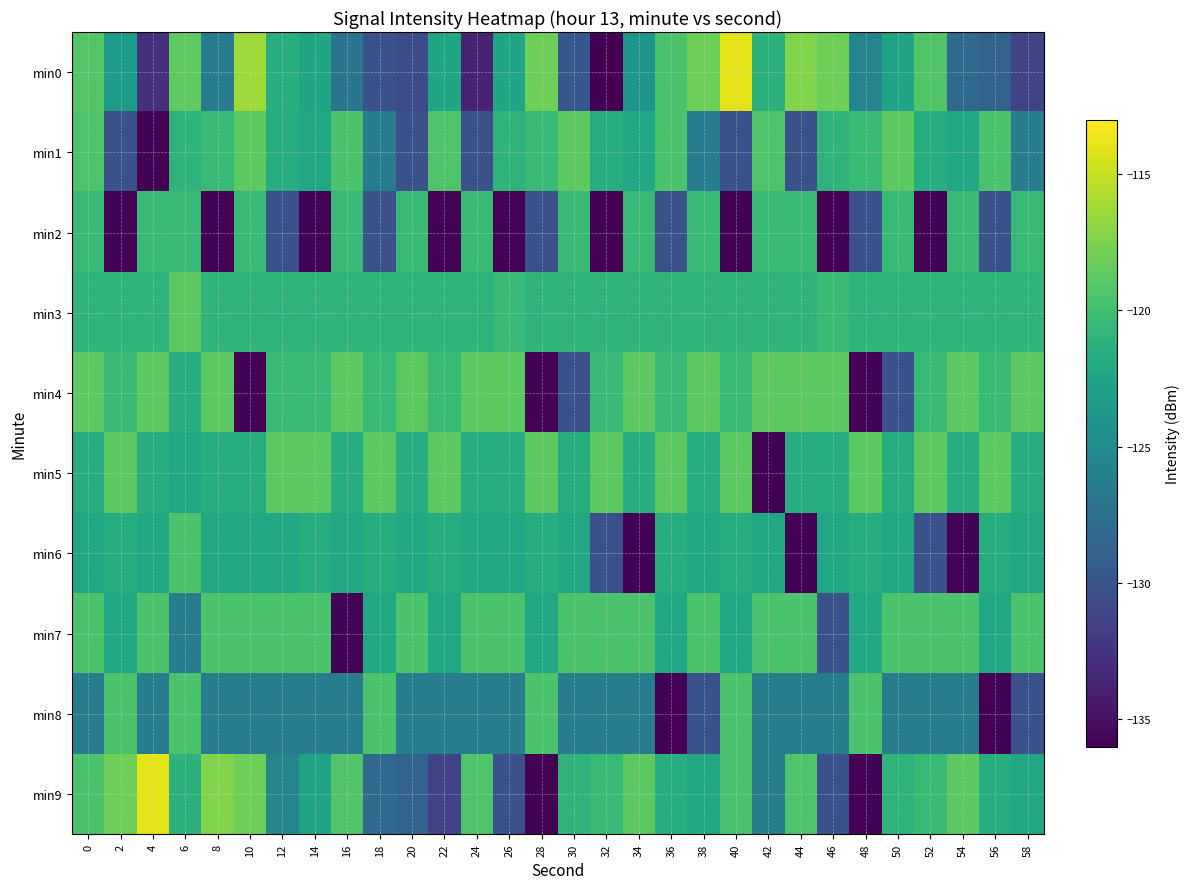

Reading right to left, list all the values displayed in this chart.

min0: 58=-131.2	56=-128.7	54=-128.1	52=-119.2	50=-122.6	48=-125.5	46=-118.1	44=-117.3	42=-121.2	40=-113.9	38=-118.1	36=-119.5	34=-123.8	32=-136.0	30=-129.6	28=-118.0	26=-122.4	24=-133.7	22=-122.5	20=-130.6	18=-130.3	16=-127.2	14=-122.5	12=-121.5	10=-116.3	8=-126.2	6=-118.7	4=-132.9	2=-123.4	0=-119.2
min1: 58=-126.3	56=-119.5	54=-122.3	52=-121.6	50=-118.8	48=-120.4	46=-121.0	44=-130.3	42=-119.3	40=-130.3	38=-126.3	36=-119.5	34=-122.3	32=-121.6	30=-118.8	28=-120.4	26=-121.0	24=-130.3	22=-119.3	20=-130.3	18=-126.3	16=-119.5	14=-122.3	12=-121.6	10=-118.8	8=-120.4	6=-121.0	4=-135.9	2=-130.3	0=-119.3
min2: 58=-120.4	56=-130.3	54=-120.4	52=-135.9	50=-120.4	48=-130.3	46=-135.9	44=-120.4	42=-120.4	40=-135.9	38=-120.4	36=-130.3	34=-120.4	32=-135.9	30=-120.4	28=-130.3	26=-135.9	24=-120.4	22=-135.9	20=-120.4	18=-130.3	16=-120.4	14=-135.9	12=-130.3	10=-120.4	8=-135.9	6=-120.4	4=-120.4	2=-135.9	0=-120.4
min3: 58=-121.0	56=-121.0	54=-121.0	52=-121.0	50=-121.0	48=-121.0	46=-120.4	44=-121.0	42=-121.0	40=-121.0	38=-121.0	36=-121.0	34=-121.0	32=-121.0	30=-121.0	28=-121.0	26=-120.4	24=-121.0	22=-121.0	20=-121.0	18=-121.0	16=-121.0	14=-121.0	12=-121.0	10=-121.0	8=-121.0	6=-118.8	4=-121.0	2=-121.0	0=-121.0
min4: 58=-118.8	56=-120.4	54=-118.8	52=-120.4	50=-130.3	48=-135.9	46=-118.8	44=-118.8	42=-118.8	40=-120.4	38=-118.8	36=-120.4	34=-118.8	32=-120.4	30=-130.3	28=-135.9	26=-118.8	24=-118.8	22=-120.4	20=-118.8	18=-120.4	16=-118.8	14=-120.4	12=-120.4	10=-135.9	8=-118.8	6=-121.6	4=-118.8	2=-120.4	0=-118.8
min5: 58=-121.6	56=-118.8	54=-121.6	52=-118.8	50=-121.6	48=-118.8	46=-121.6	44=-121.6	42=-135.9	40=-118.8	38=-121.6	36=-118.8	34=-121.6	32=-118.8	30=-121.6	28=-118.8	26=-121.6	24=-121.6	22=-118.8	20=-121.6	18=-118.8	16=-121.6	14=-118.8	12=-118.8	10=-121.6	8=-121.6	6=-122.3	4=-121.6	2=-118.8	0=-121.6
min6: 58=-122.3	56=-121.6	54=-135.9	52=-130.3	50=-122.3	48=-121.6	46=-122.3	44=-135.9	42=-122.3	40=-121.6	38=-122.3	36=-121.6	34=-135.9	32=-130.3	30=-122.3	28=-121.6	26=-122.3	24=-122.3	22=-121.6	20=-122.3	18=-121.6	16=-122.3	14=-121.6	12=-122.3	10=-122.3	8=-122.3	6=-119.5	4=-122.3	2=-121.6	0=-122.3
min7: 58=-119.5	56=-122.3	54=-119.5	52=-119.5	50=-119.5	48=-122.3	46=-130.3	44=-119.5	42=-119.5	40=-122.3	38=-119.5	36=-122.3	34=-119.5	32=-119.5	30=-119.5	28=-122.3	26=-119.5	24=-119.5	22=-122.3	20=-119.5	18=-122.3	16=-135.9	14=-119.5	12=-119.5	10=-119.5	8=-119.5	6=-126.3	4=-119.5	2=-122.3	0=-119.5
min8: 58=-130.3	56=-135.9	54=-126.3	52=-126.3	50=-126.3	48=-119.5	46=-126.3	44=-126.3	42=-126.3	40=-119.5	38=-130.3	36=-135.9	34=-126.3	32=-126.3	30=-126.3	28=-119.5	26=-126.3	24=-126.3	22=-126.3	20=-126.3	18=-119.5	16=-126.3	14=-126.3	12=-126.3	10=-126.3	8=-126.3	6=-119.5	4=-126.3	2=-119.5	0=-126.3
min9: 58=-122.3	56=-121.6	54=-118.8	52=-120.4	50=-121.0	48=-135.9	46=-130.3	44=-119.3	42=-126.3	40=-119.5	38=-122.3	36=-121.6	34=-118.8	32=-120.4	30=-121.0	28=-135.9	26=-130.3	24=-119.3	22=-131.2	20=-128.7	18=-128.1	16=-119.2	14=-122.6	12=-125.5	10=-118.1	8=-117.3	6=-121.2	4=-113.9	2=-118.1	0=-119.5